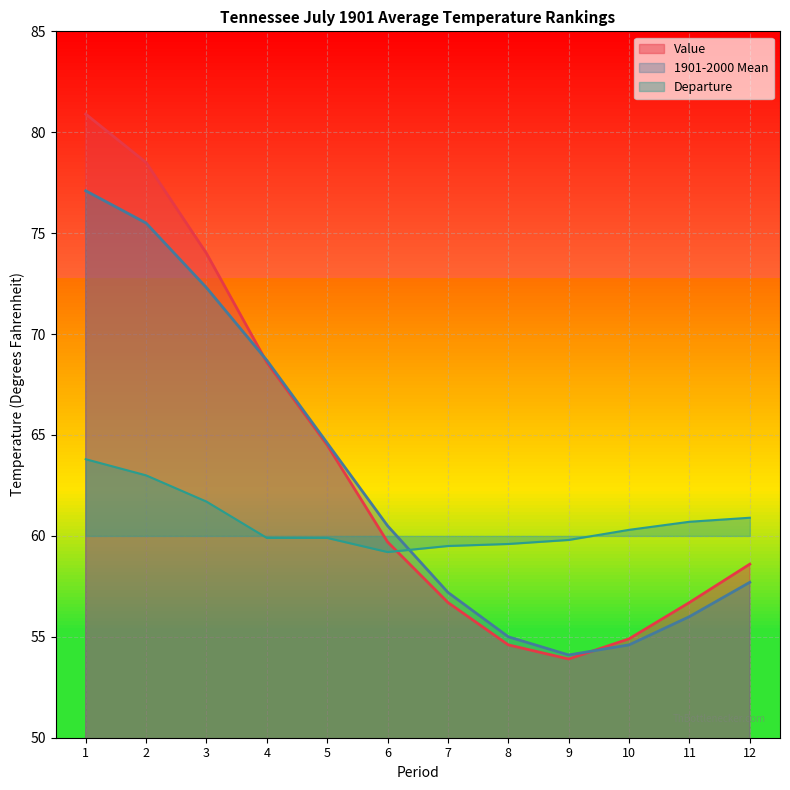

What are all the series names shown in the legend?

Value, 1901-2000 Mean, Departure